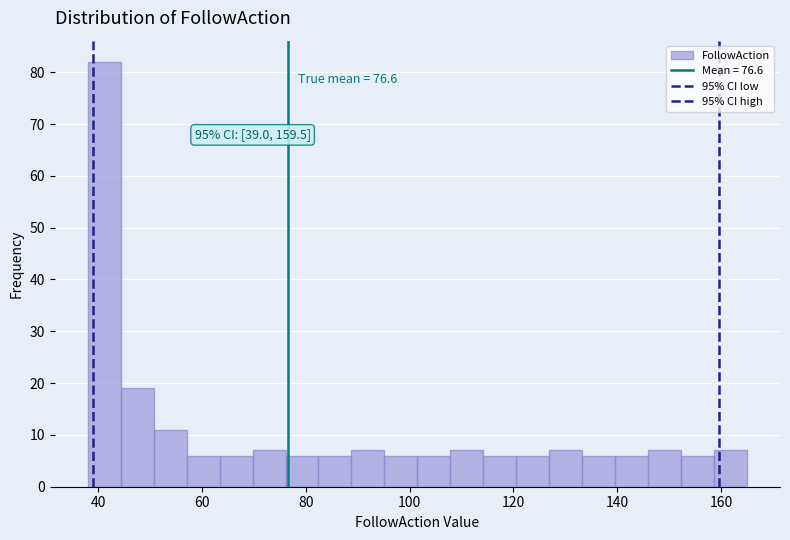

Around what value on the x-axis is the tallest bar? Give the approximate position of its centre, as read against the axis.

42